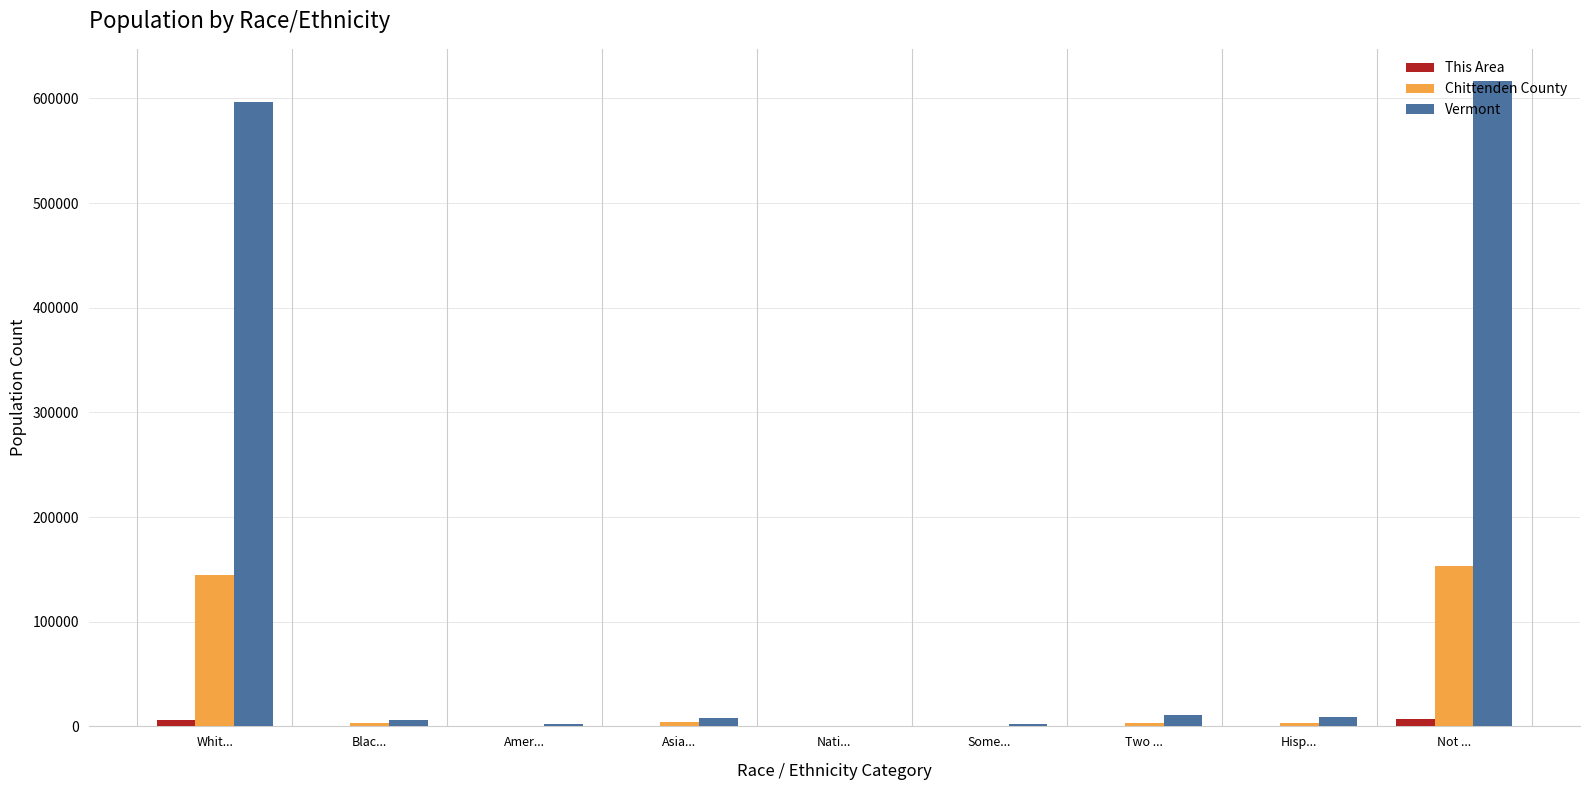

Which series has the widest spread of values?

Vermont